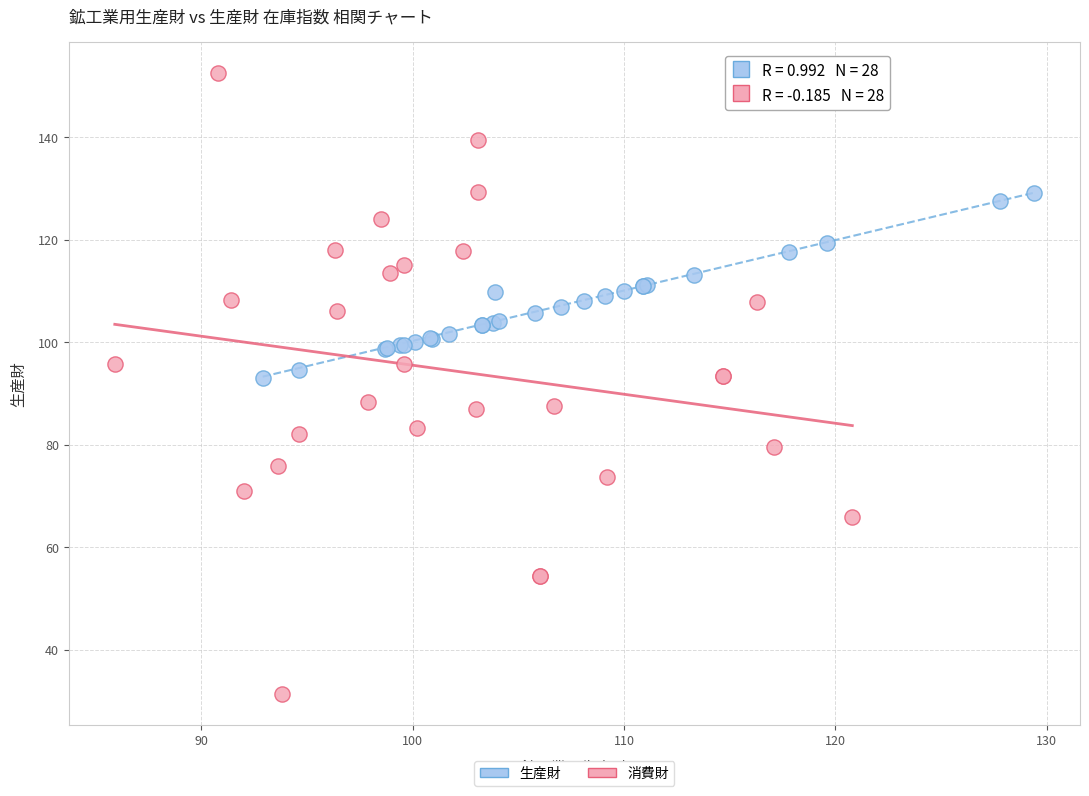

Which series has the widest spread of Y values?

消費財